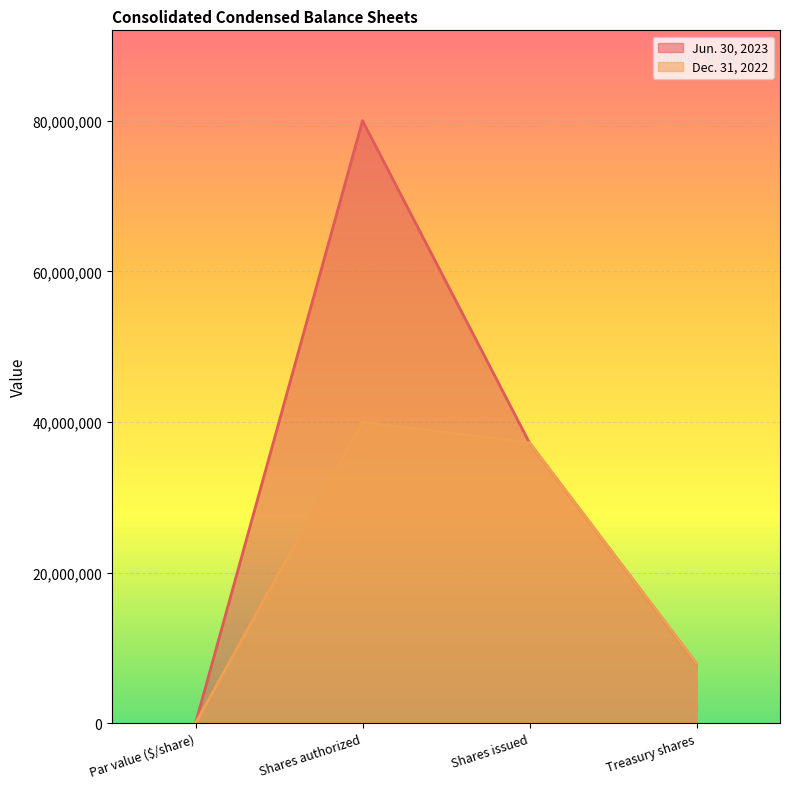

Read the Dec. 31, 2022 value at Shares authorized, to the nearest 10.

40000000